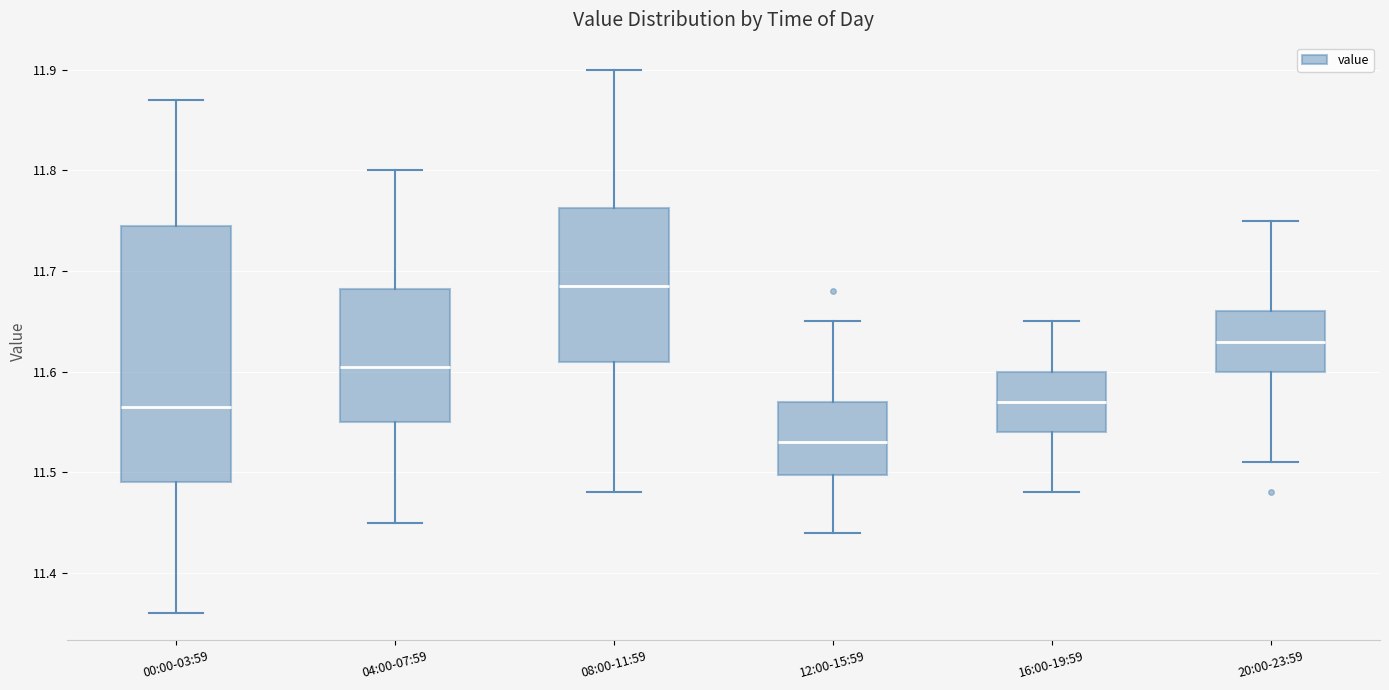

Where is the lower edge of the box for 00:00-03:59 on the y-axis? The values are not printed on the chart, so give them approximately, as read against the axis.

11.49